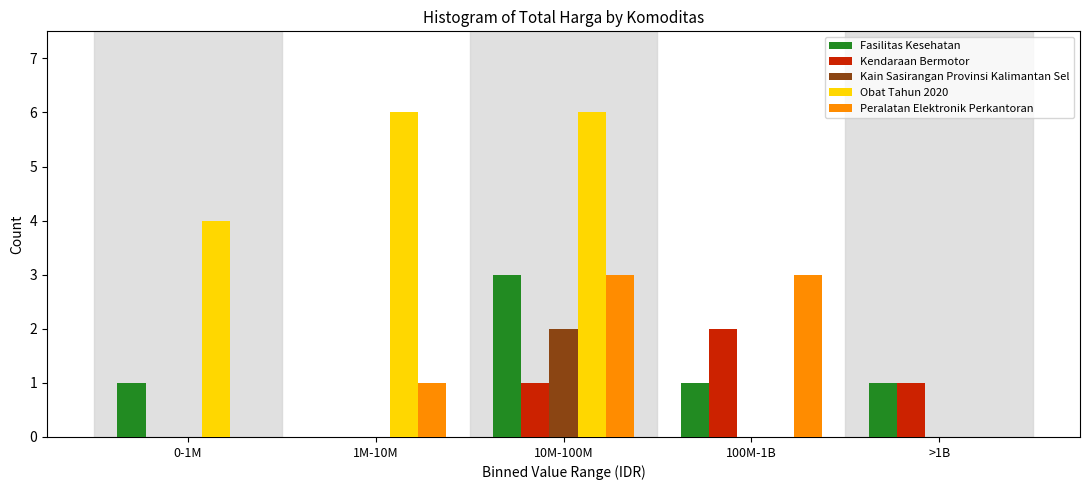

Reading left to right, what are all the values shown in this chart?

Fasilitas Kesehatan: 0-1M=1	1M-10M=0	10M-100M=3	100M-1B=1	>1B=1
Kendaraan Bermotor: 0-1M=0	1M-10M=0	10M-100M=1	100M-1B=2	>1B=1
Kain Sasirangan Provinsi Kalimantan Sel: 0-1M=0	1M-10M=0	10M-100M=2	100M-1B=0	>1B=0
Obat Tahun 2020: 0-1M=4	1M-10M=6	10M-100M=6	100M-1B=0	>1B=0
Peralatan Elektronik Perkantoran: 0-1M=0	1M-10M=1	10M-100M=3	100M-1B=3	>1B=0